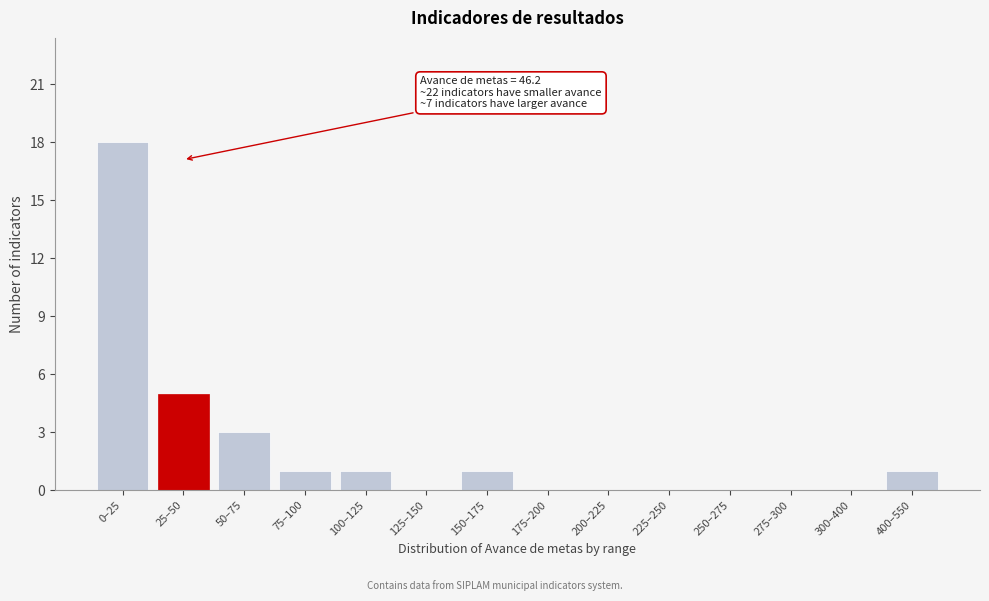

Reading left to right, transcribe all the data shown in this chart.

0–25=18	25–50=5	50–75=3	75–100=1	100–125=1	125–150=0	150–175=1	175–200=0	200–225=0	225–250=0	250–275=0	275–300=0	300–400=0	400–550=1